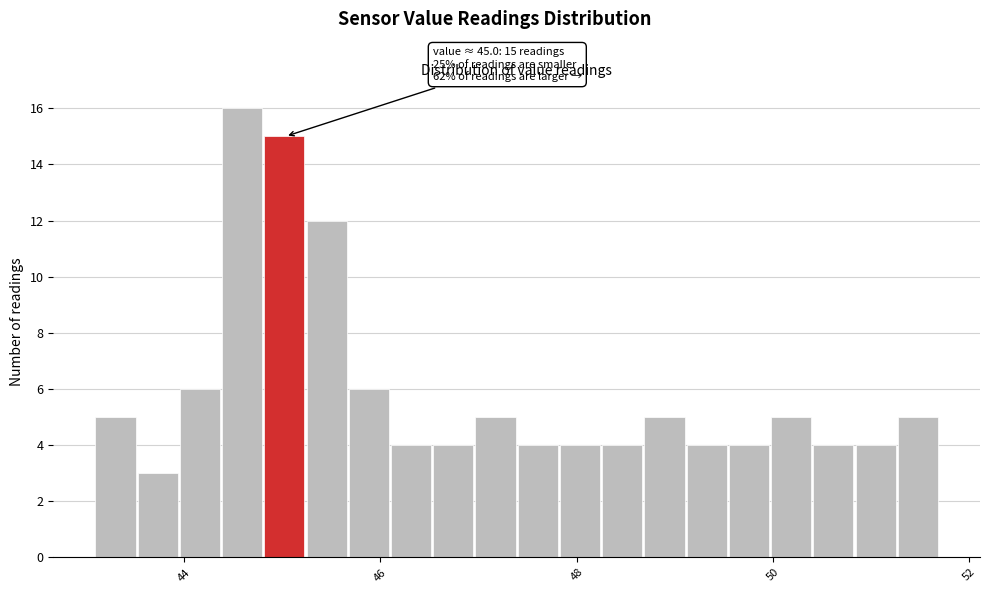

Read against the x-axis, roughly where is the centre of the tallest bar?

44.6